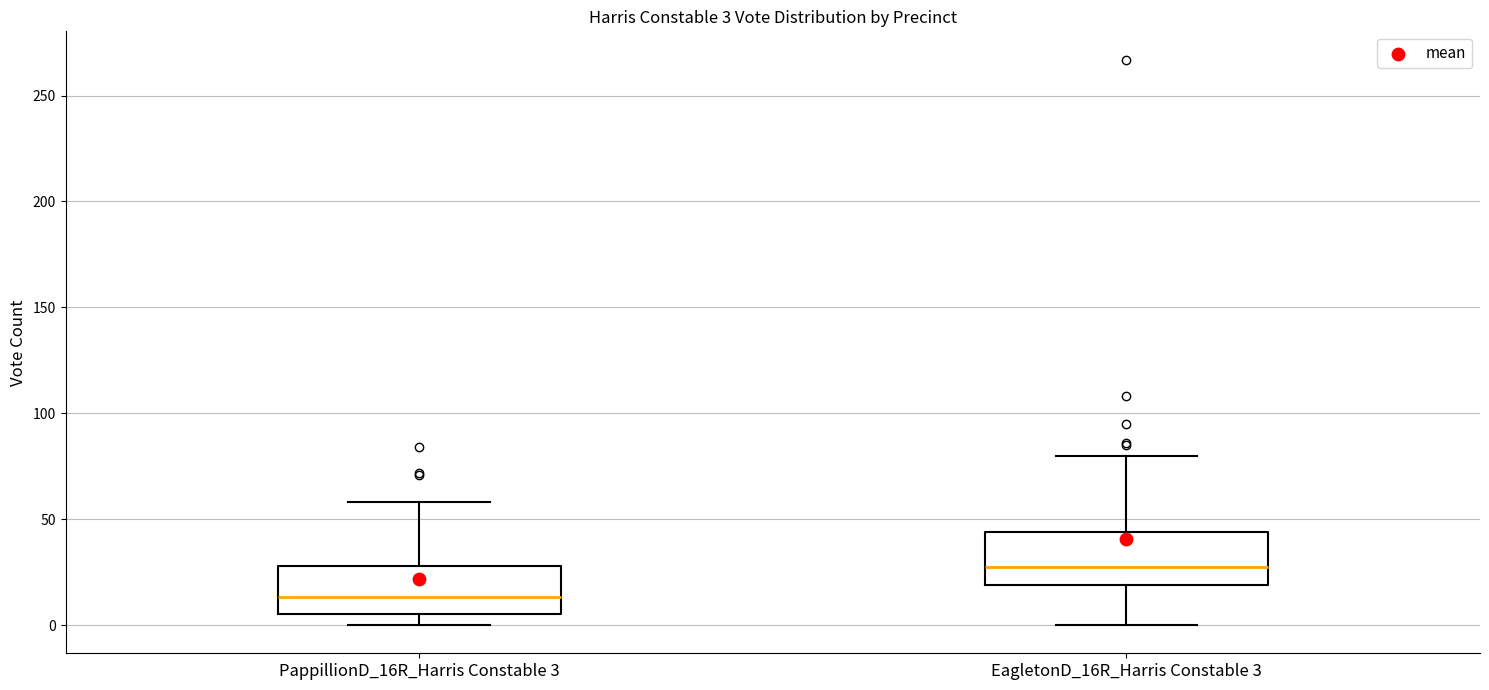

Which box has the highest median line?

EagletonD_16R_Harris Constable 3